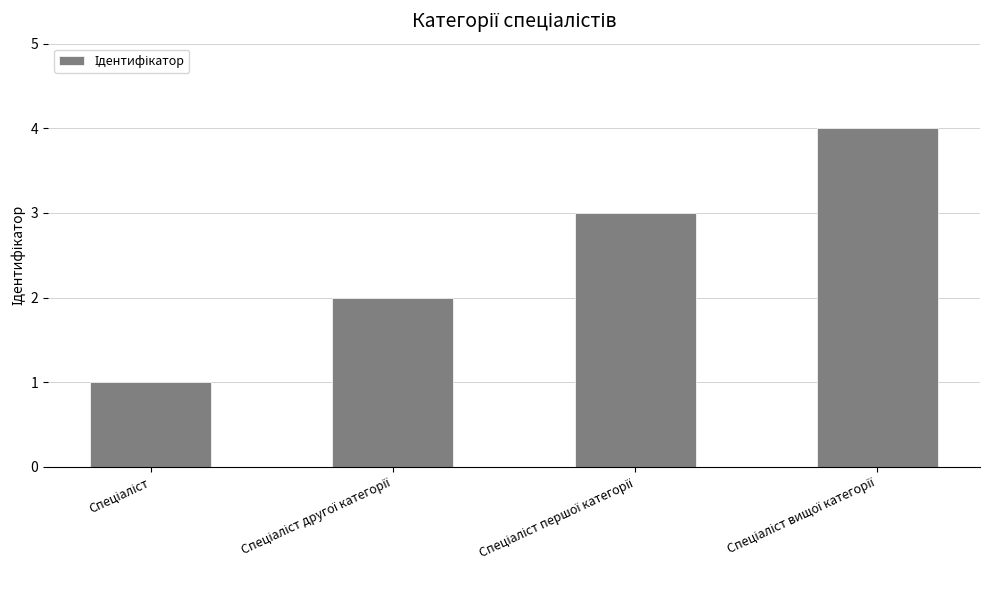

How many data points does each series have?

4